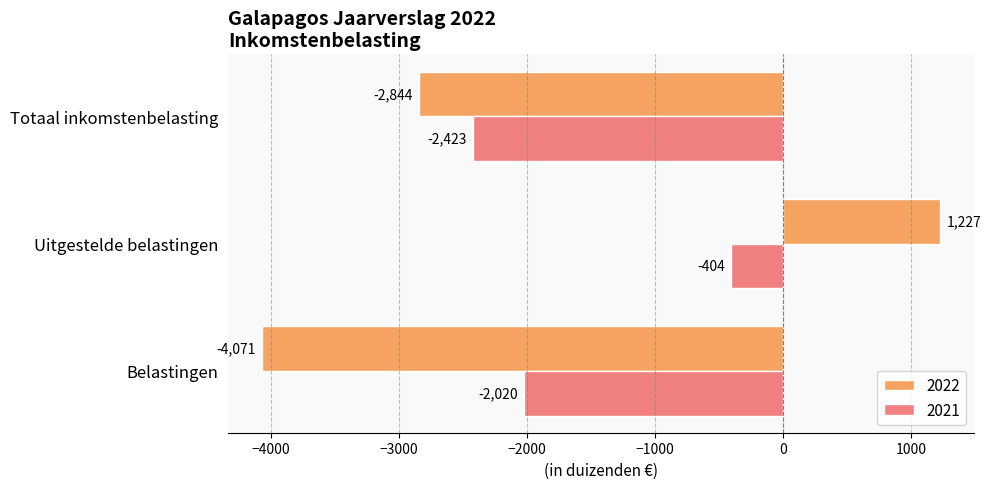

What is the total value across all series at Belastingen?

-6091